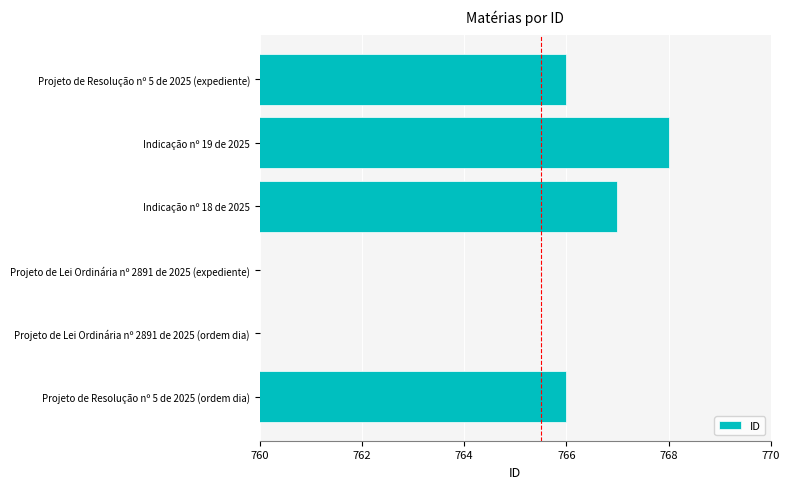

How many values are between 759 and 767?

5